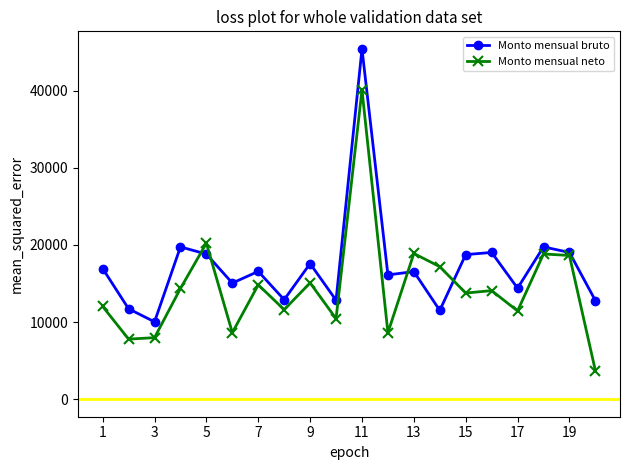

At how many categories does at least one series exceed 6356?

20